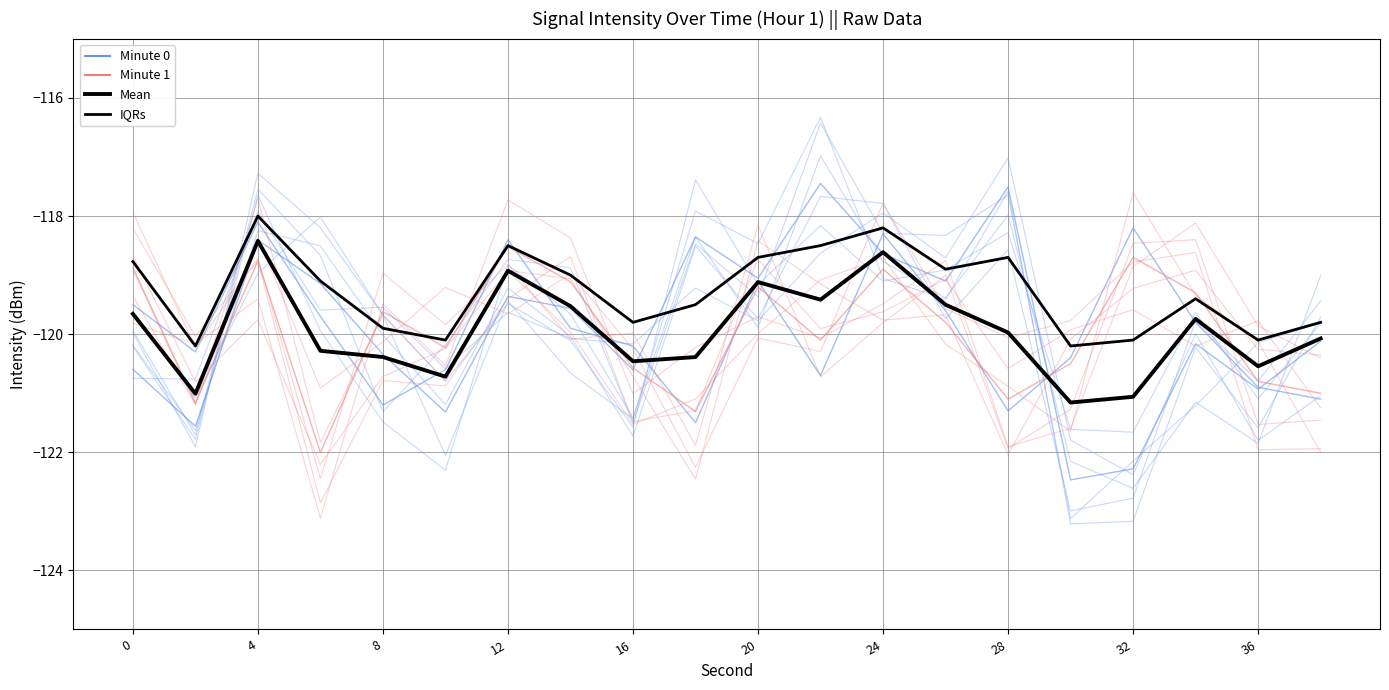

Which series has the widest spread of values?

Minute 0